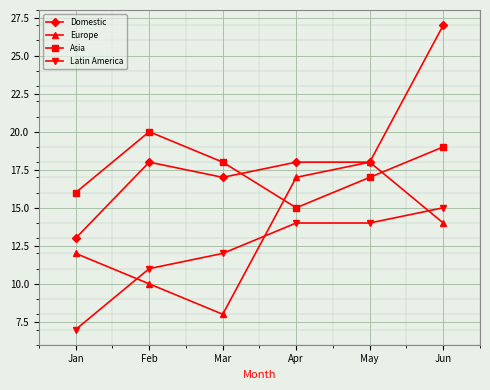

At which category does Domestic reach its first local valley?

Mar